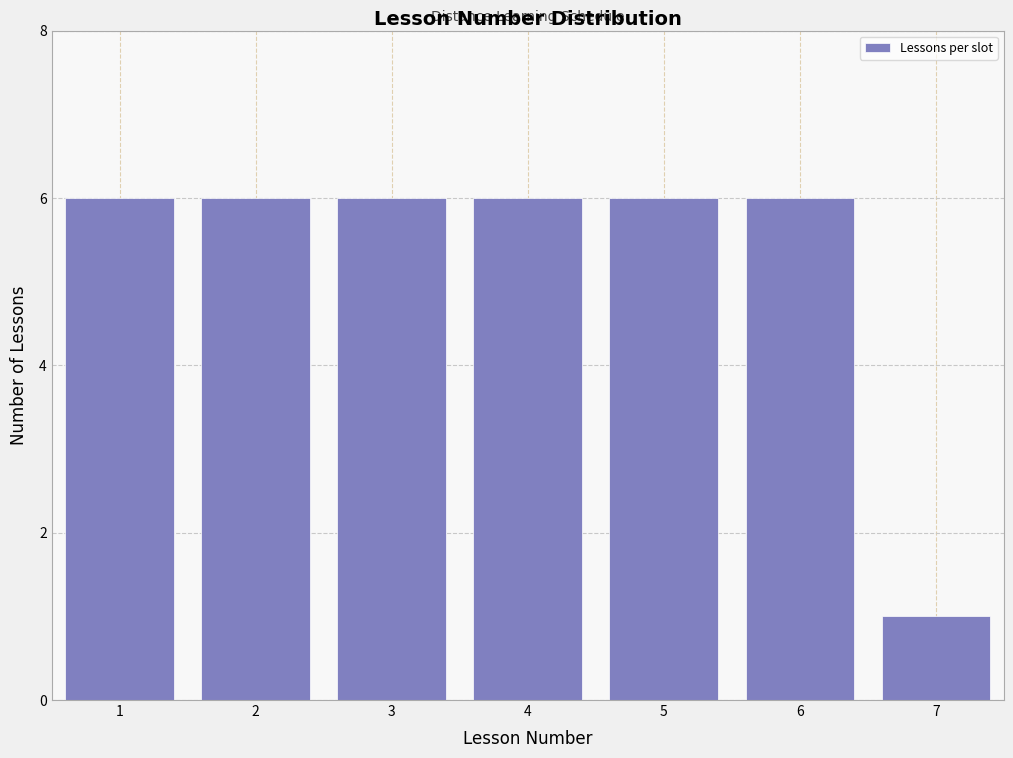

Reading left to right, extract all data points from this chart.

1=6	2=6	3=6	4=6	5=6	6=6	7=1